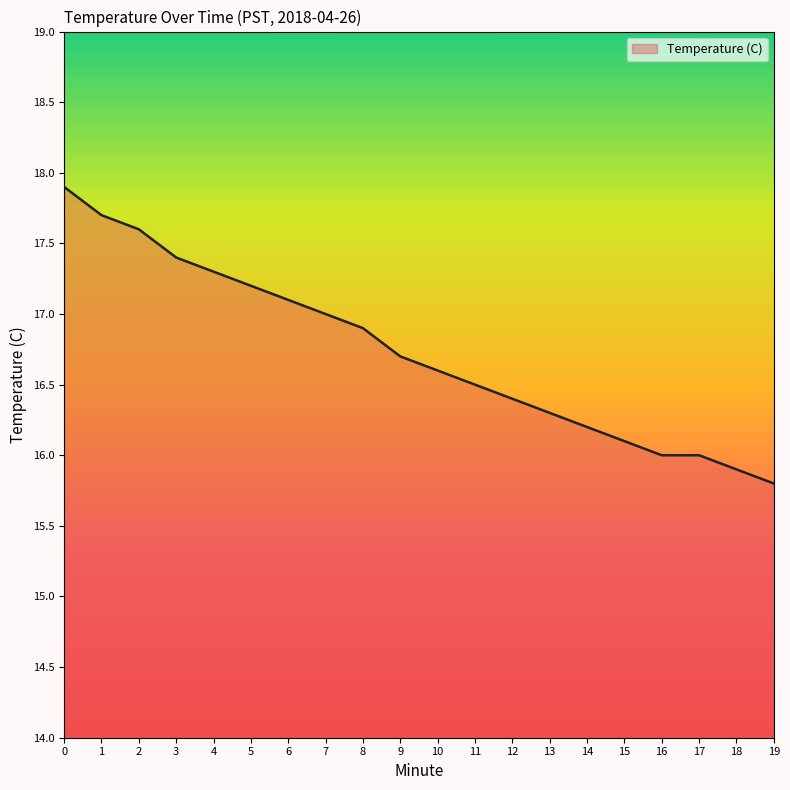

Reading left to right, what are all the values shown in this chart?

0=17.9	1=17.7	2=17.6	3=17.4	4=17.3	5=17.2	6=17.1	7=17.0	8=16.9	9=16.7	10=16.6	11=16.5	12=16.4	13=16.3	14=16.2	15=16.1	16=16.0	17=16.0	18=15.9	19=15.8